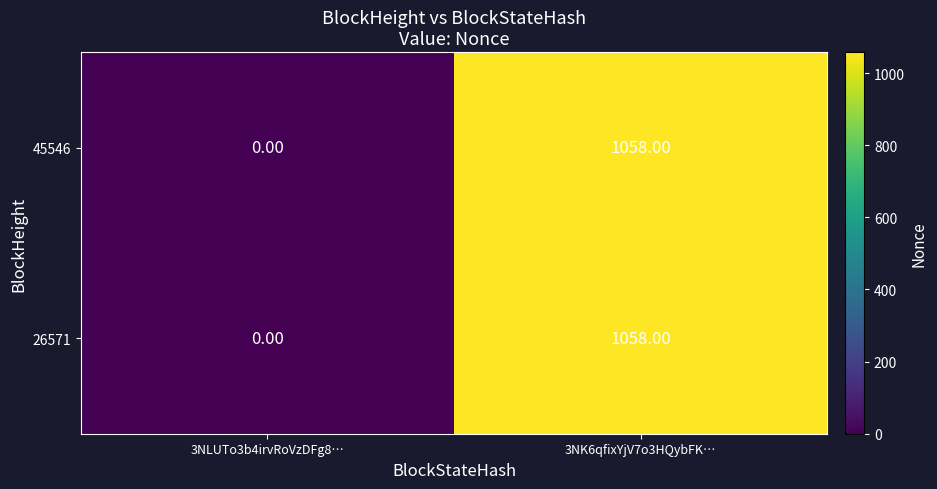

What is the sum of the 45546 values at 3NLUTo3b4irvRoVzDFg8… and 3NK6qfixYjV7o3HQybFK…?

1058